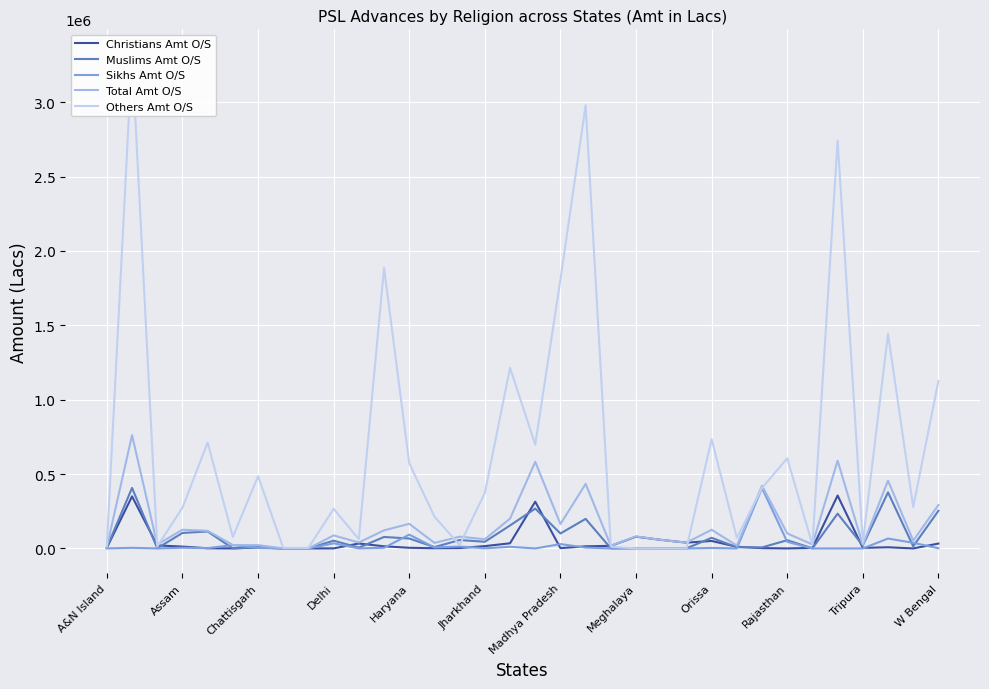

What is the value of the Total Amt O/S point at the 26th from the left?

19239